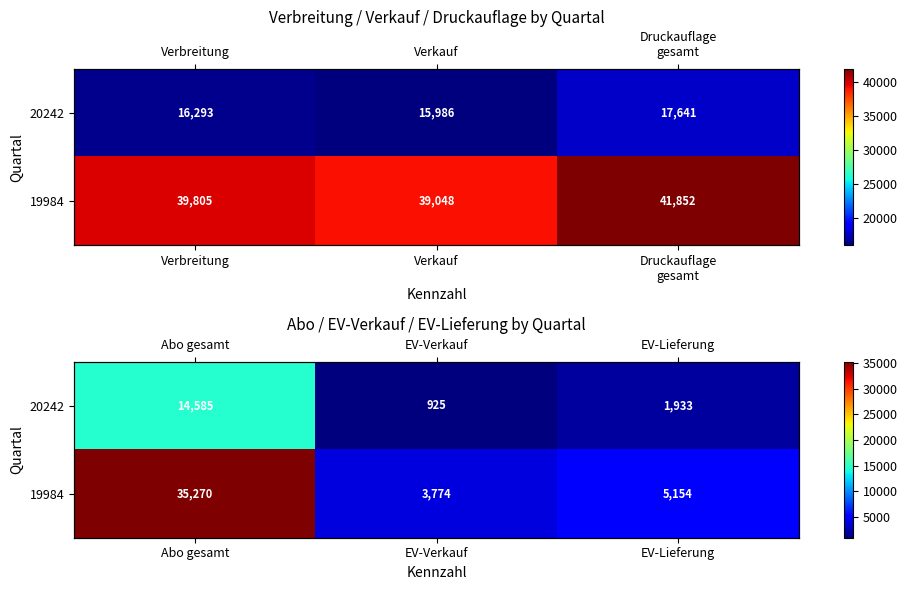

What is the sum of all 20242 values?

17443